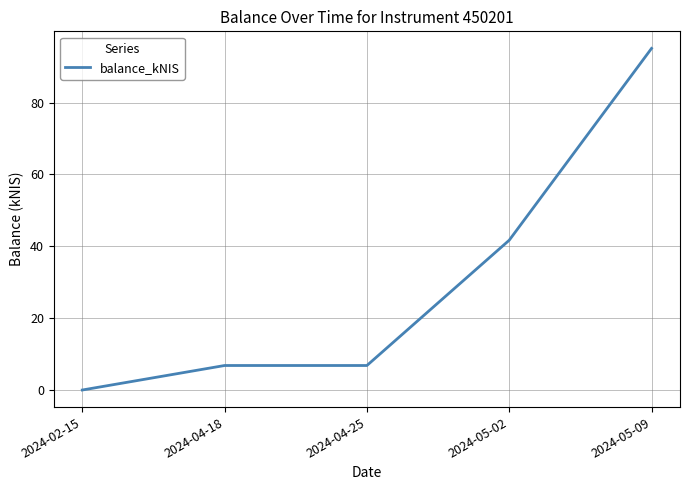

Is it true that the value at 2024-04-25 is 6.8?

True